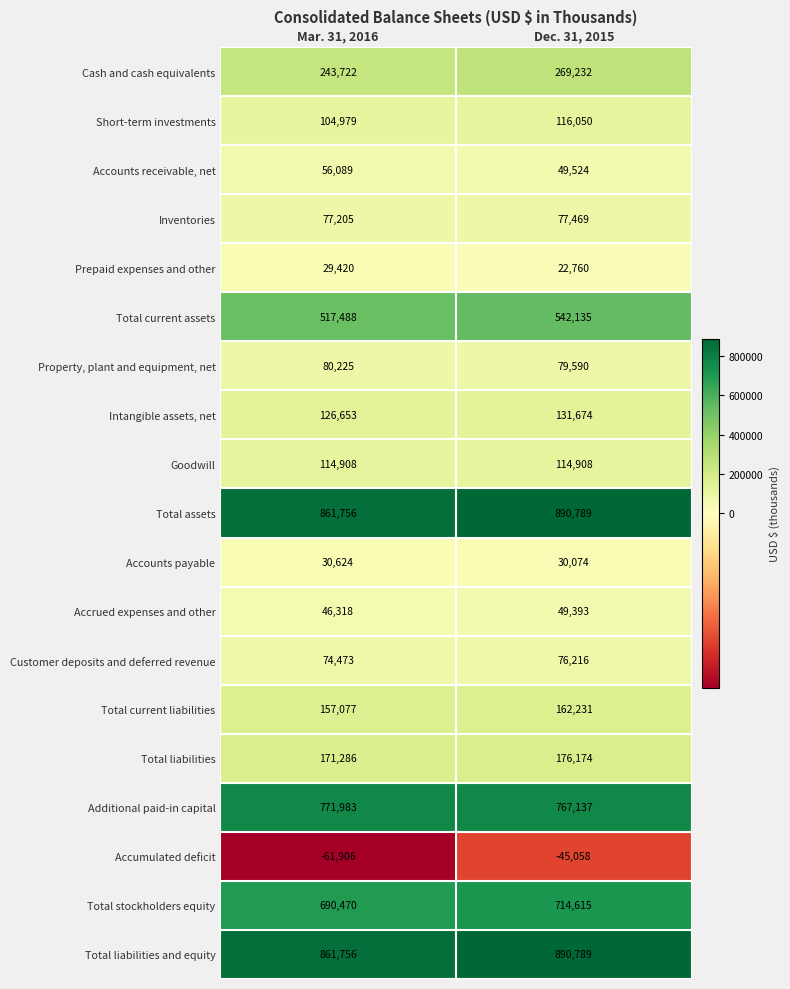

How many series are shown in this chart?

19